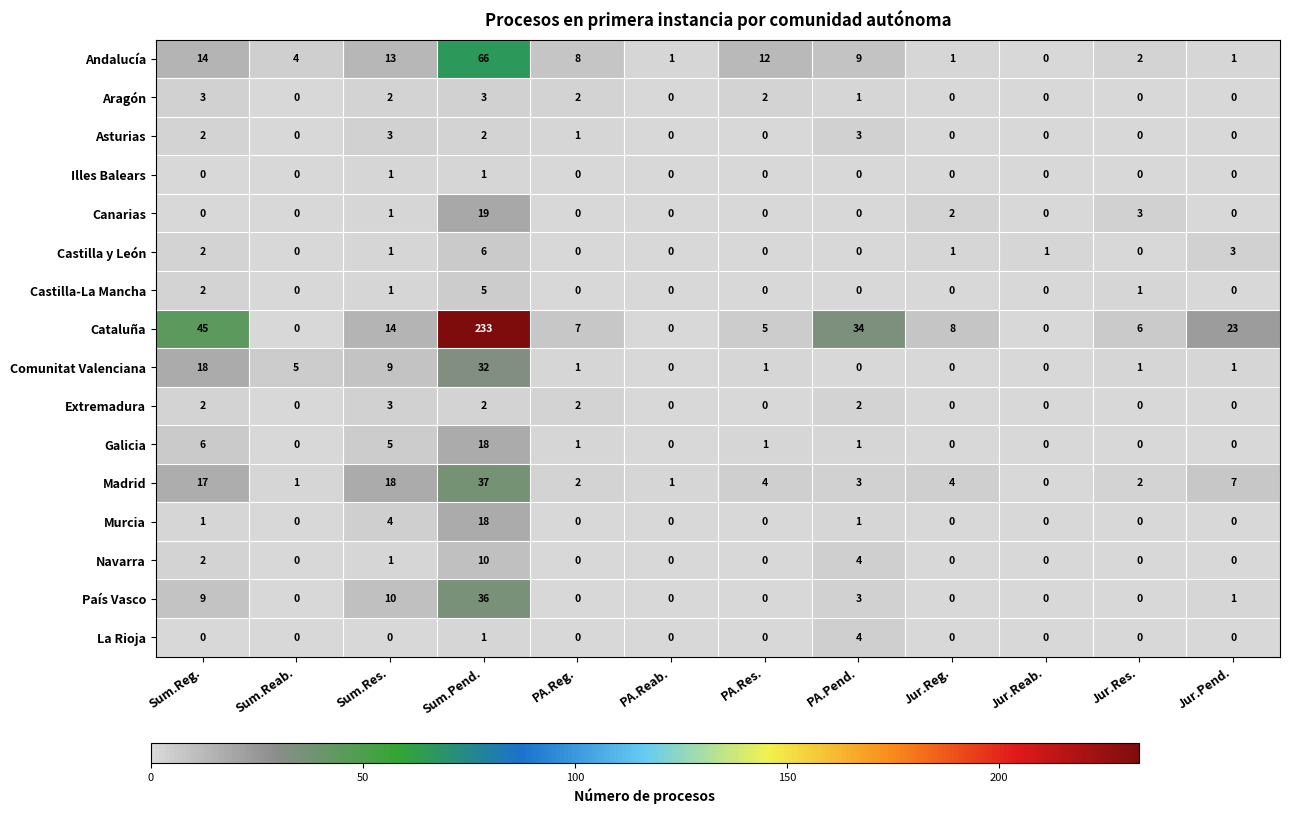

What is the difference between the highest and lowest values at PA.Res.?

12